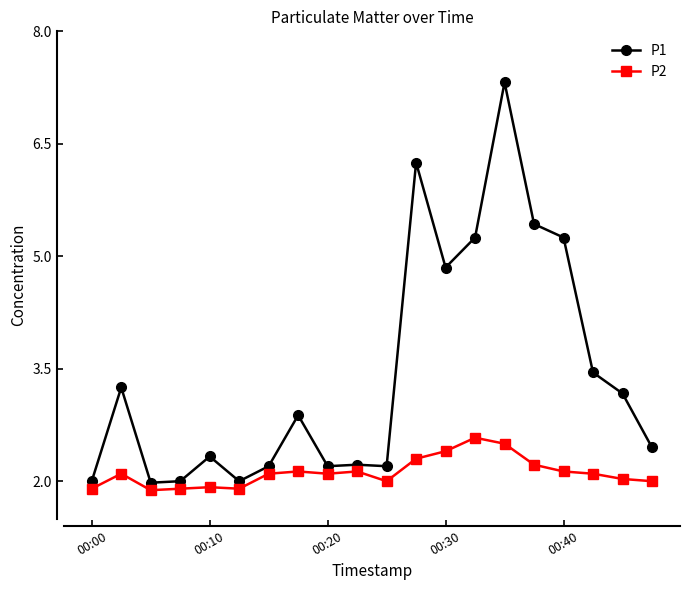

Which series has the largest total across all categories?

P1